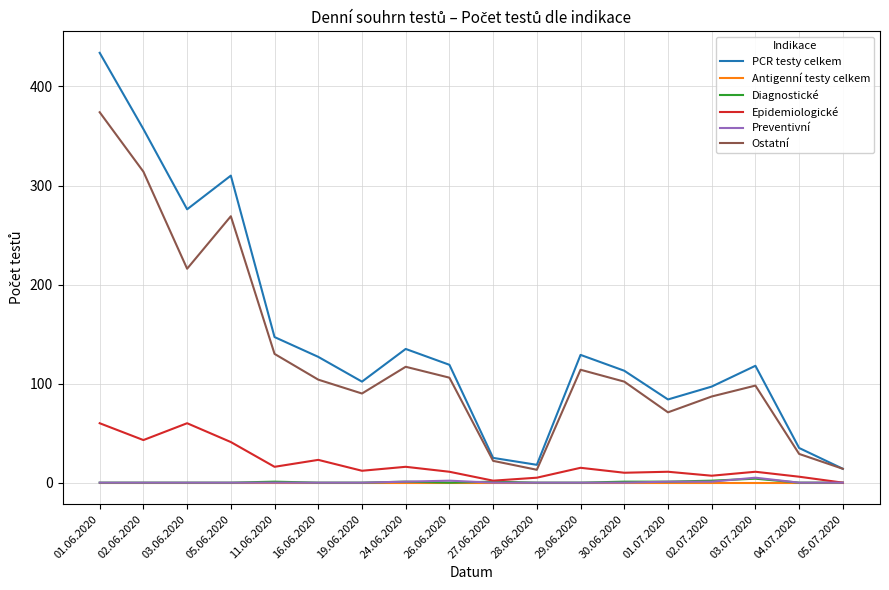

How many values in the Ostatní series are below 104?

9